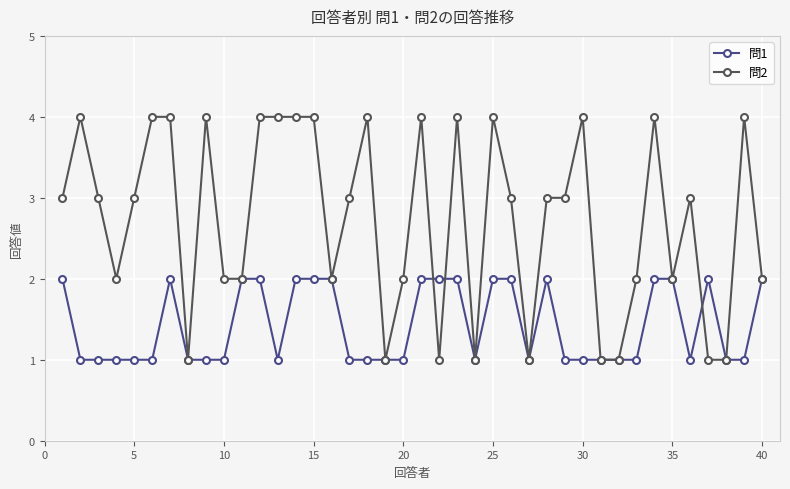

Rank the series by their maximum value, from lowest to highest.

問1, 問2